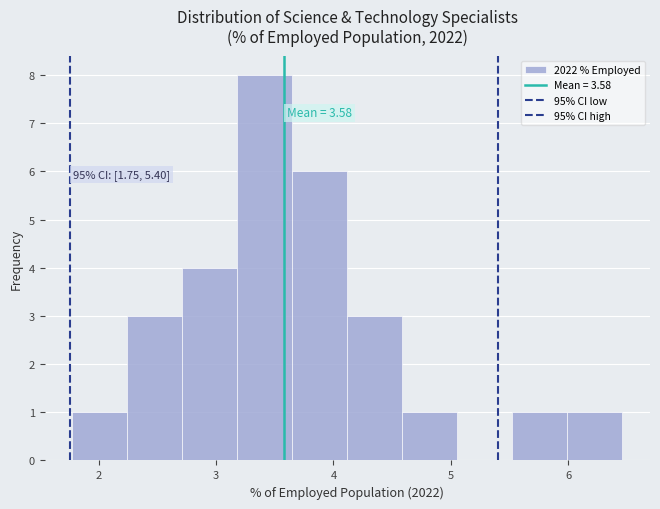

Which range on the x-axis has the tallest bar?

3.2 to 3.6